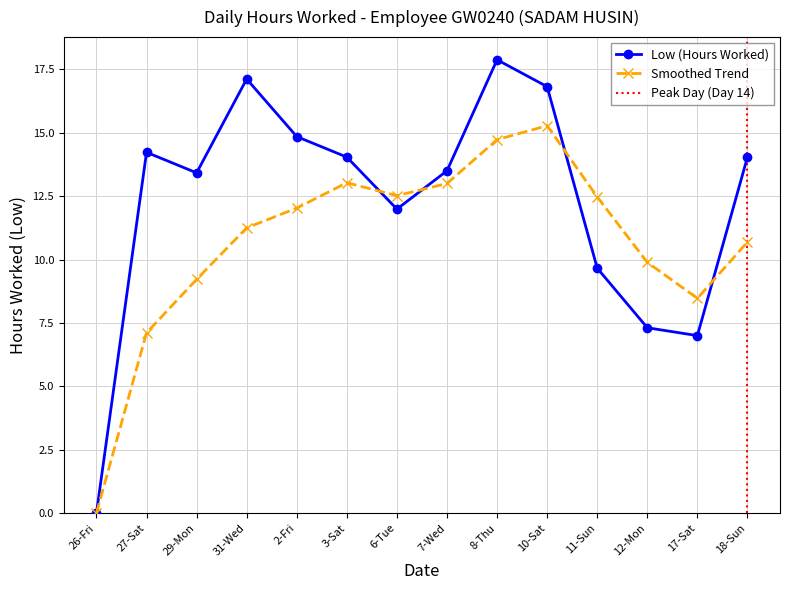

True or false: Low (Hours Worked) has more than 2 interior local peaks.

True